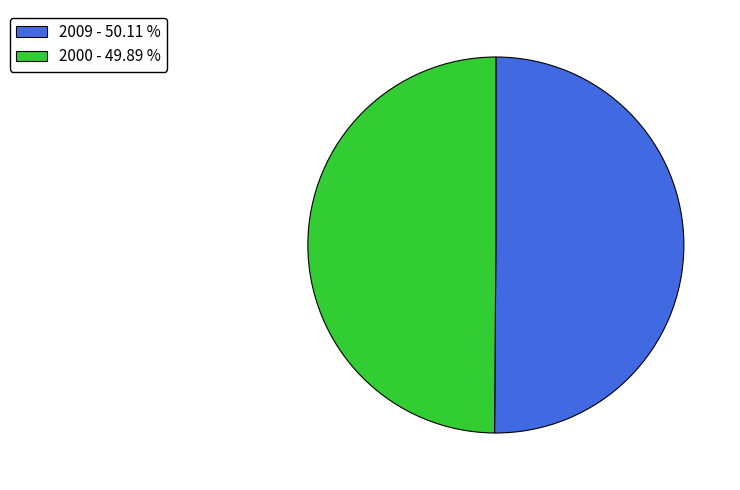

Approximately how many times larger is the value at 2000 - 49.89 % compared to 2009 - 50.11 %?

1.0